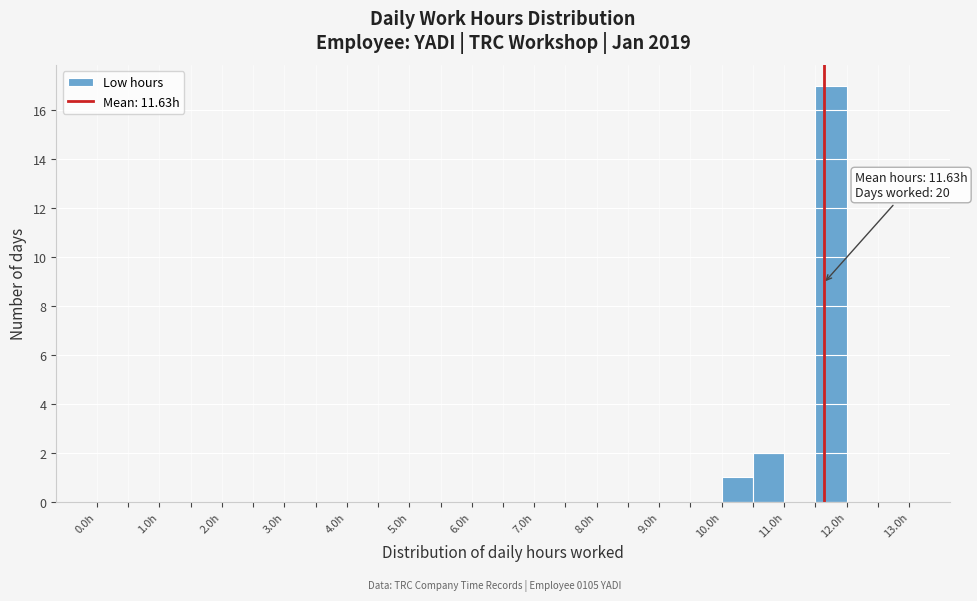

Which range on the x-axis has the tallest bar?

11.5 to 12.0